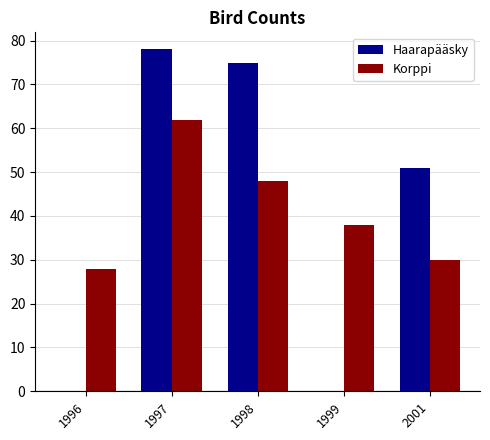

What is the sum of all Korppi values?

206